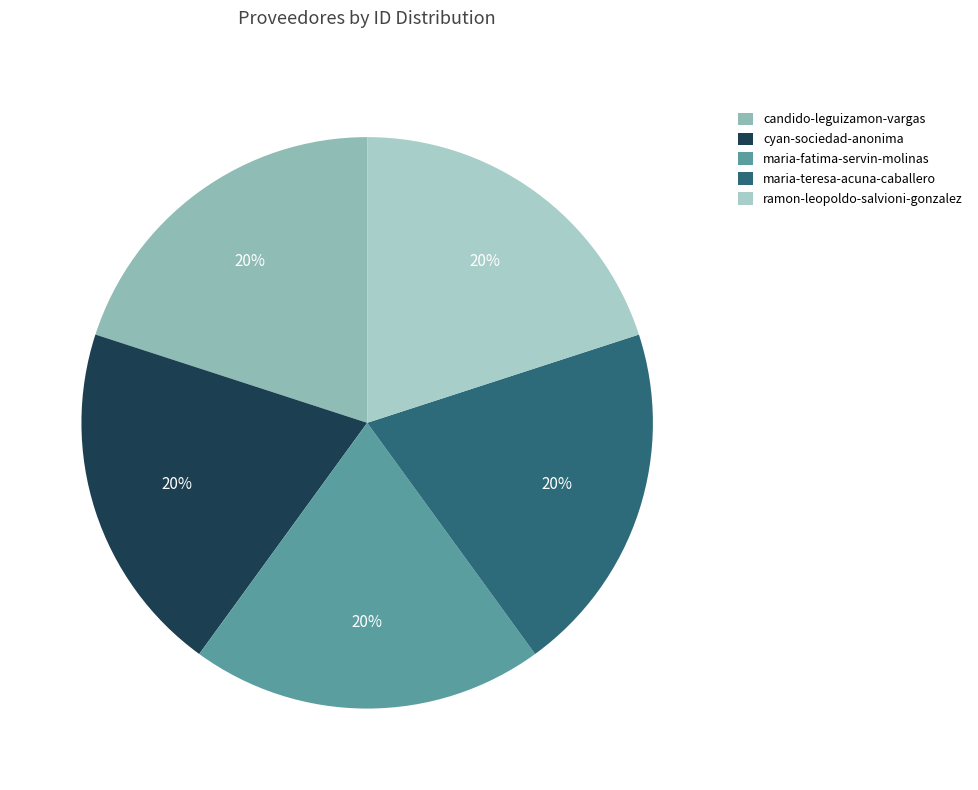

To the nearest percent, what percentage of the pie is maria-fatima-servin-molinas?

20%